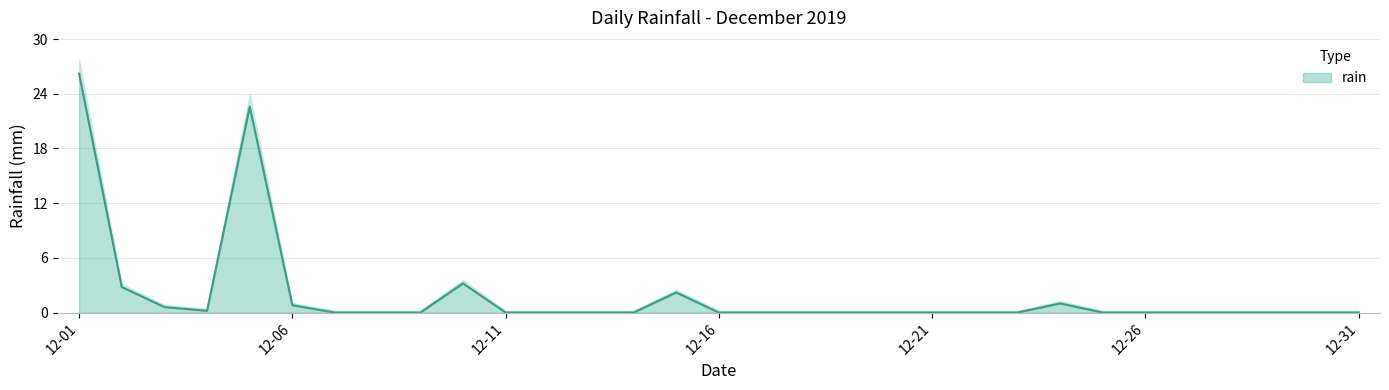

The value at 2019-12-02 is 3.8. True or false?

False